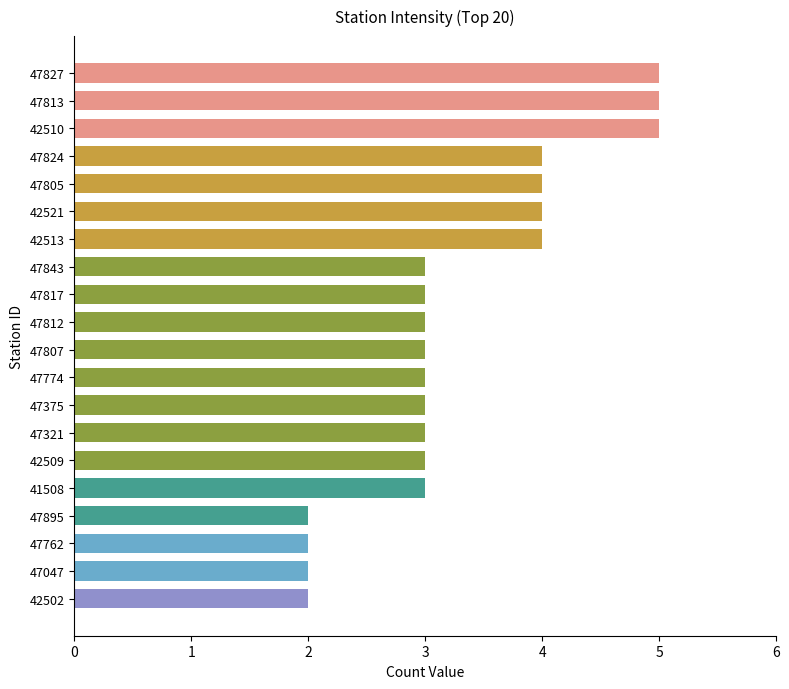

Reading top to bottom, extract all data points from this chart.

5	5	5	4	4	4	4	3	3	3	3	3	3	3	3	3	2	2	2	2